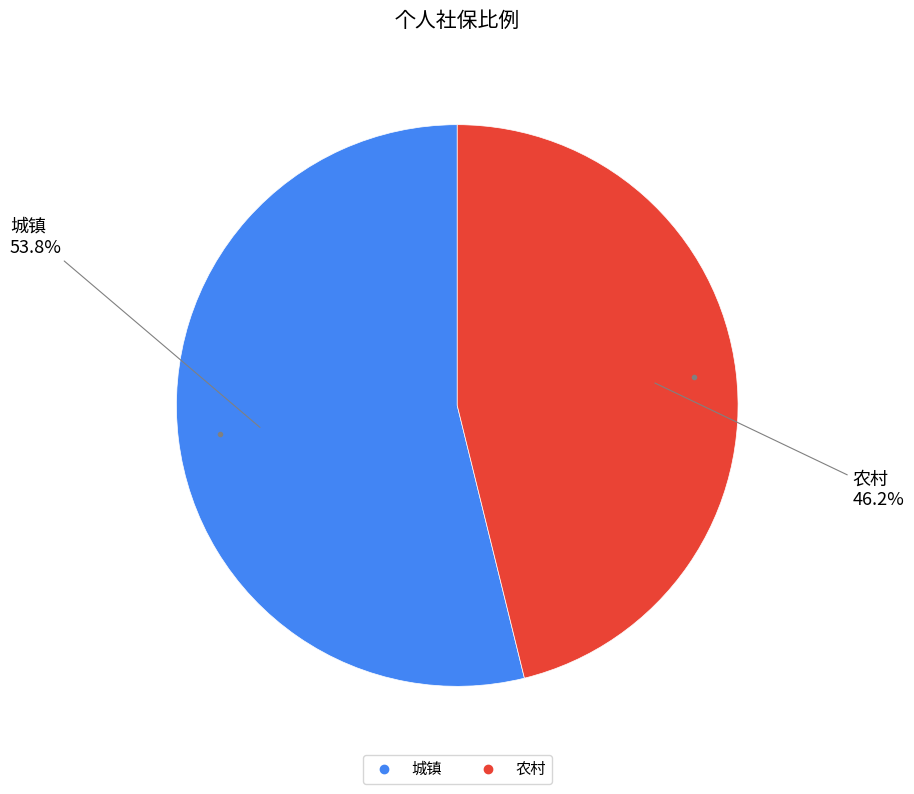

Count the number of slices in the pie.

2